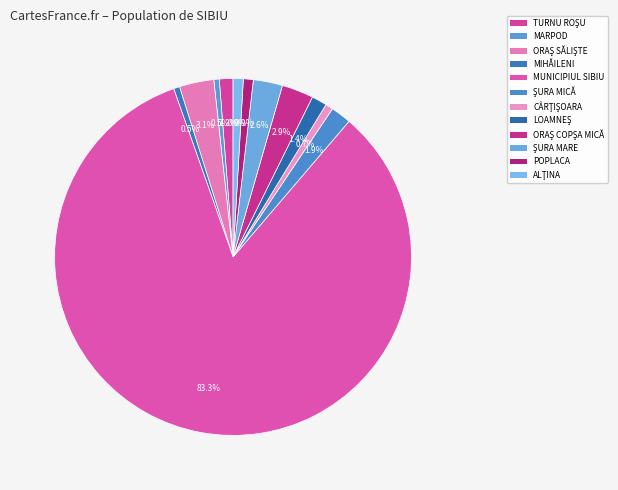

How many segments does this pie chart have?

12